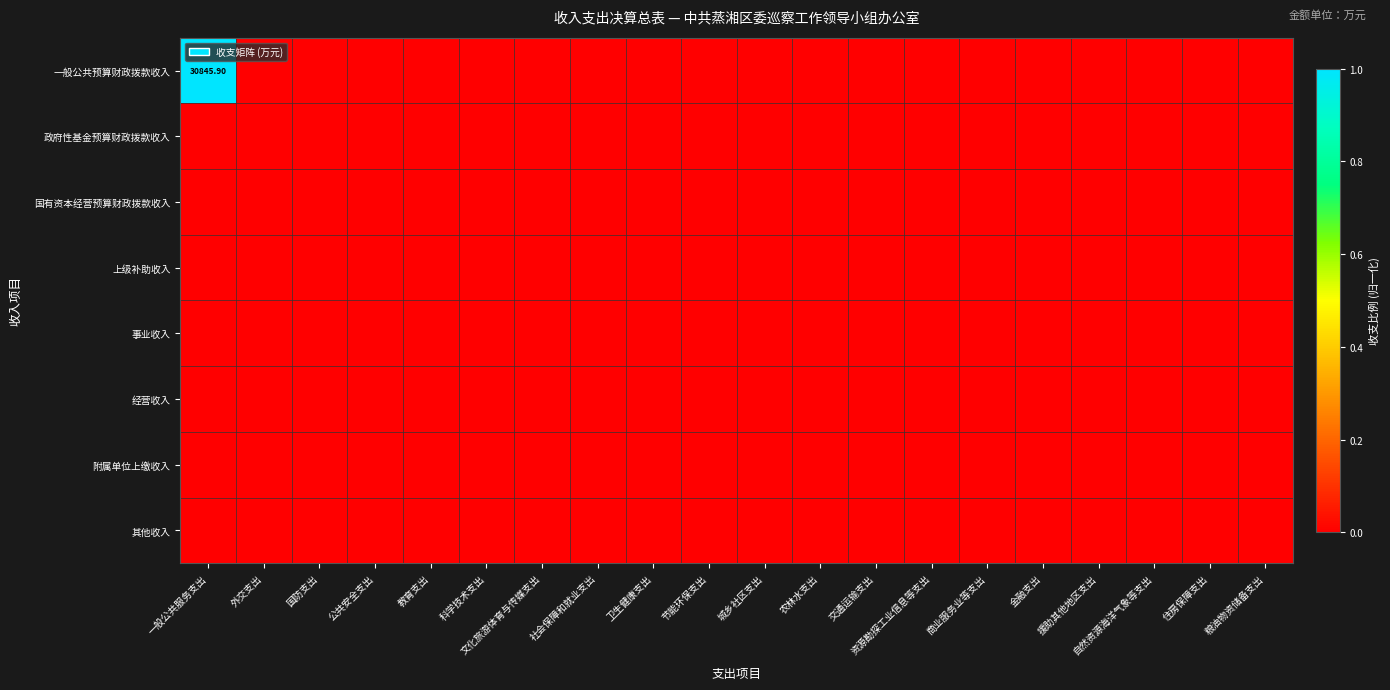

Which has a higher value, 援助其他地区支出 or 交通运输支出?

援助其他地区支出